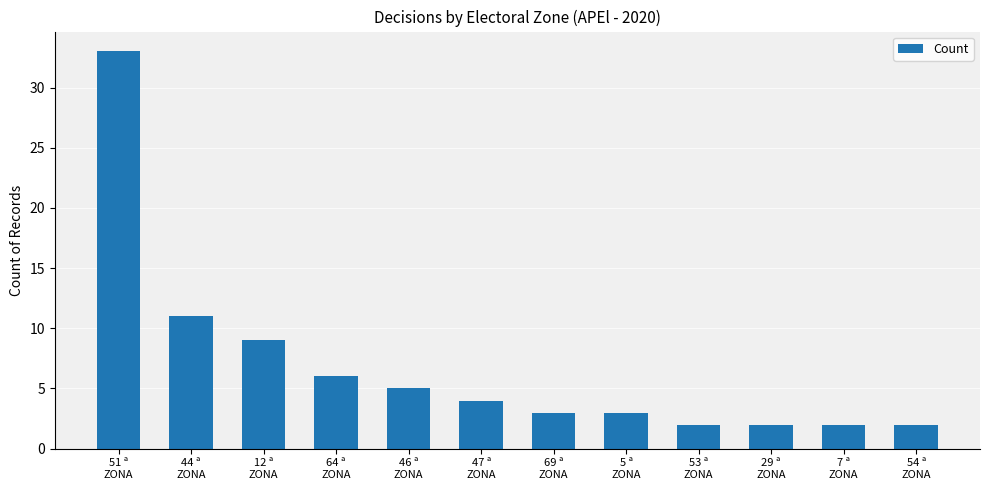

Does the chart contain stacked bars?

No